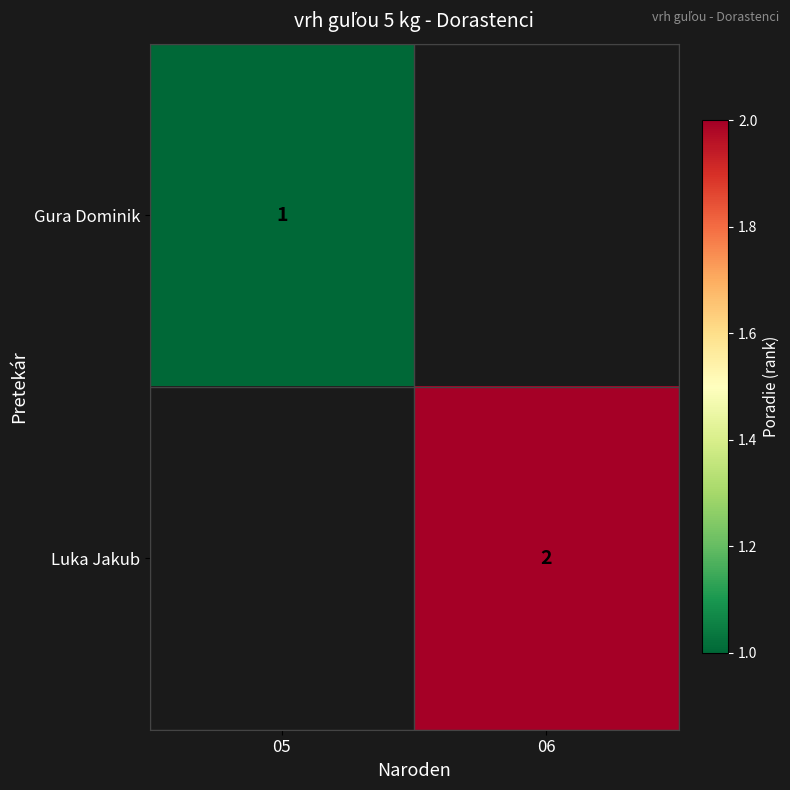

The value of Luka Jakub at 06 is 3. True or false?

False